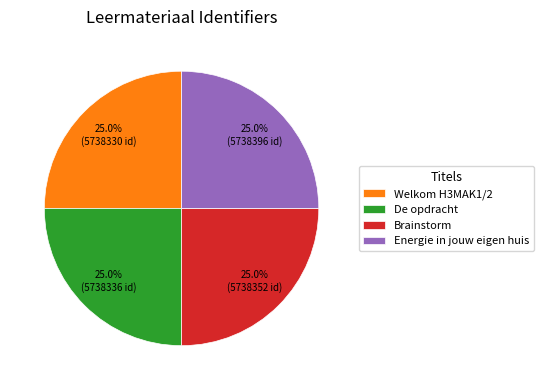

Is there a majority slice in this chart?

No